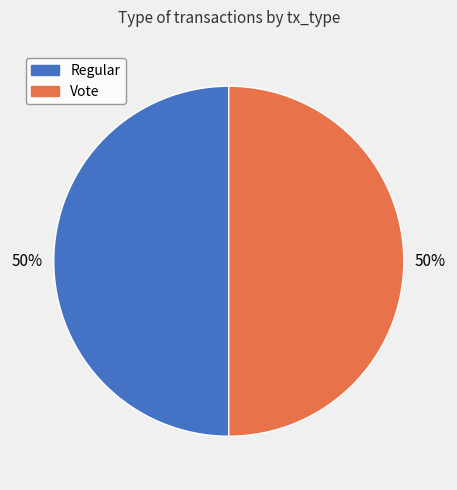

Is the sum of Regular and Vote greater than half?

Yes